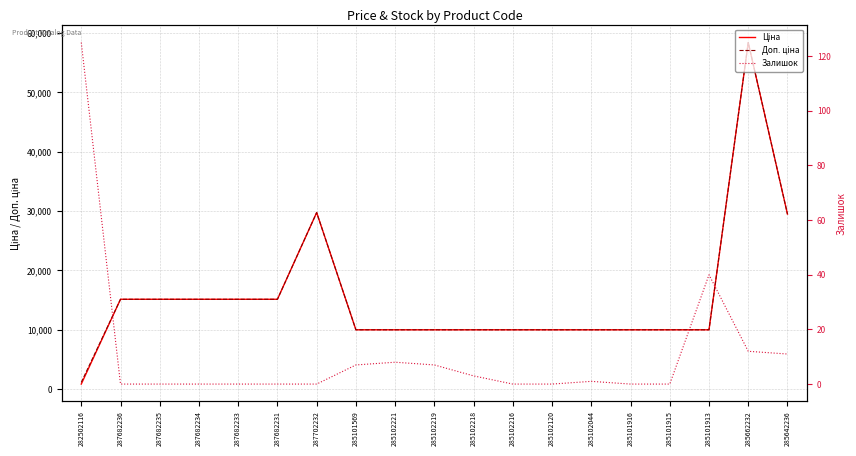

The Доп. ціна series shows 9975.0 at 285101569. True or false?

True